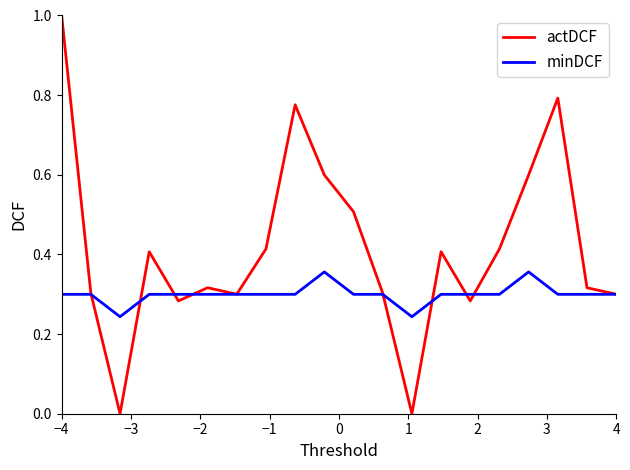

How many lines are shown in the chart?

2